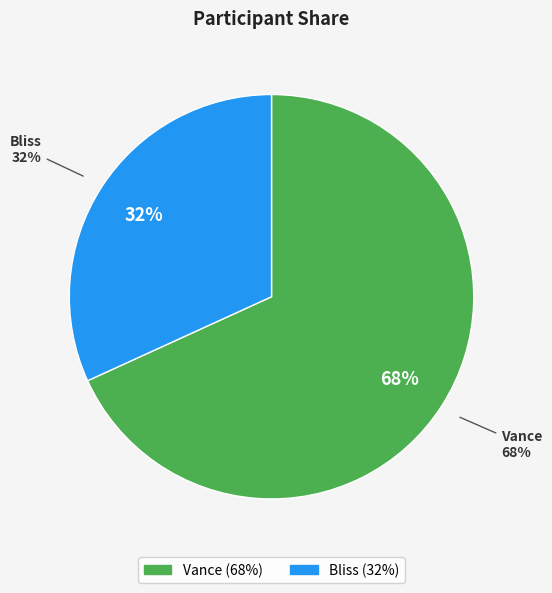

To the nearest percent, what is the combined percentage of Bliss and Vance?

100%